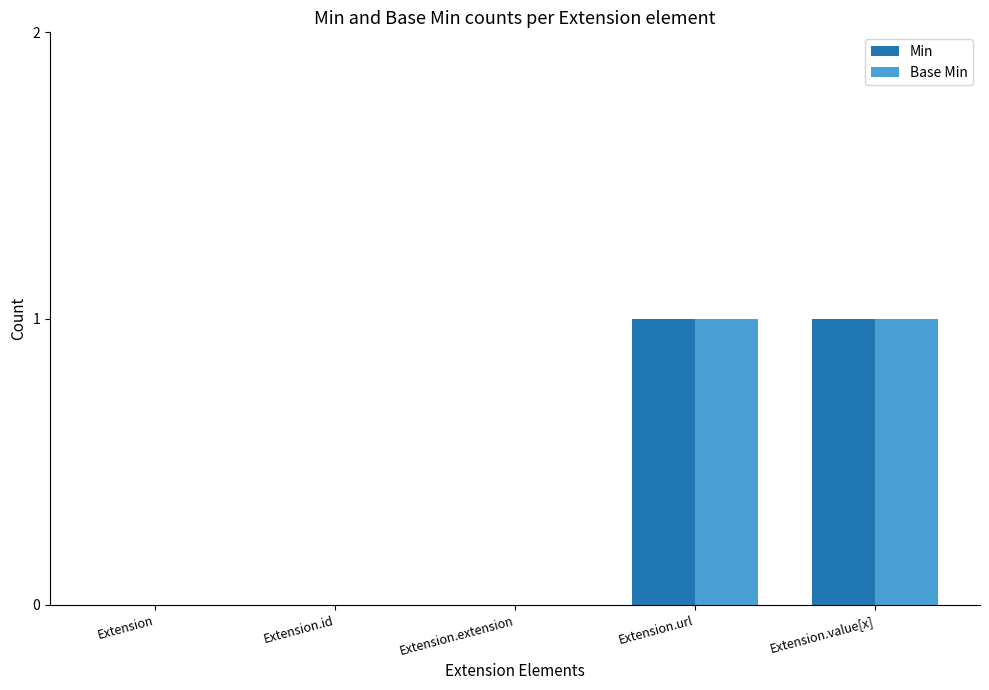

How many series are shown in this chart?

2